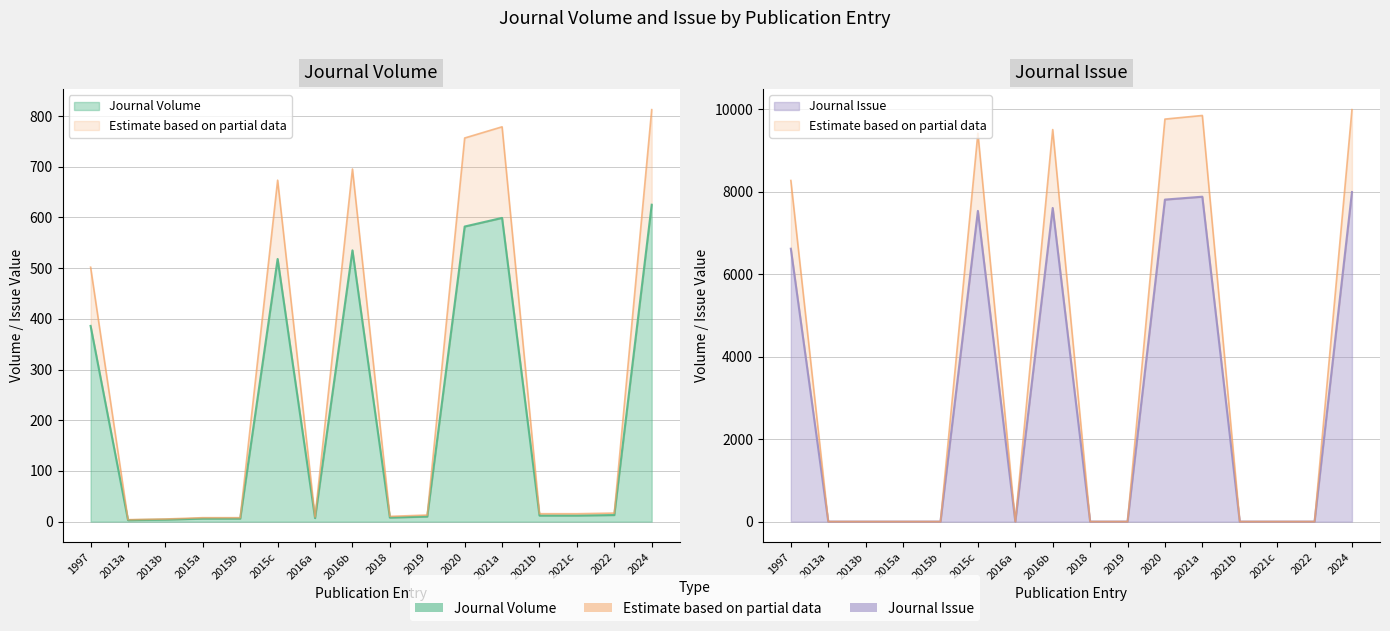

Between 2013b and 2024, which series saw the biggest shift?

Journal Issue